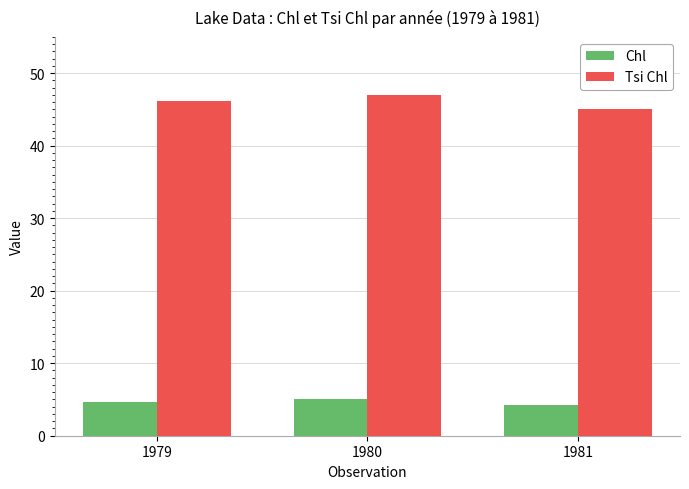

Does the chart contain stacked bars?

No